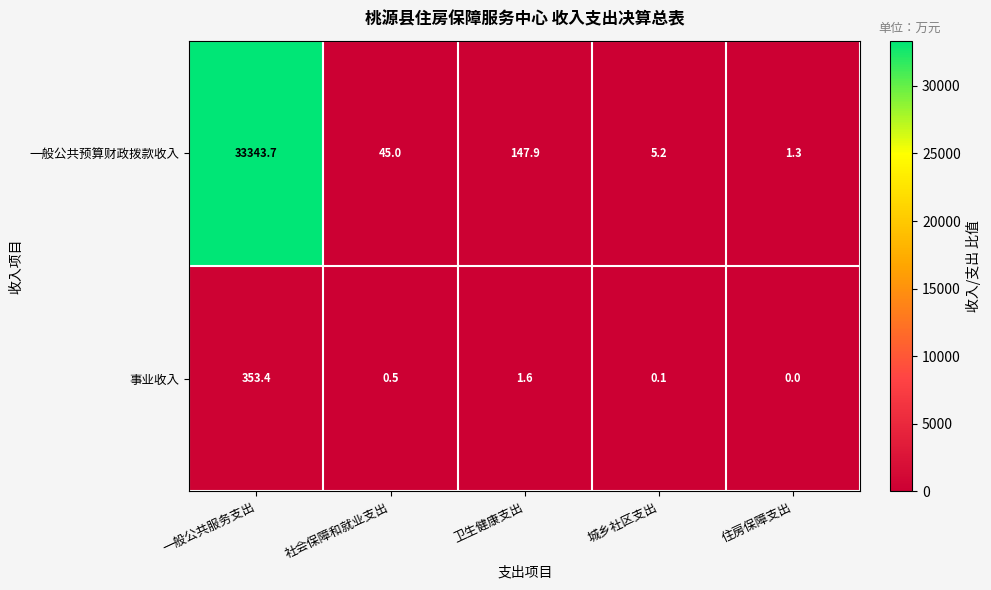

What is the maximum value shown in the chart?

33343.7